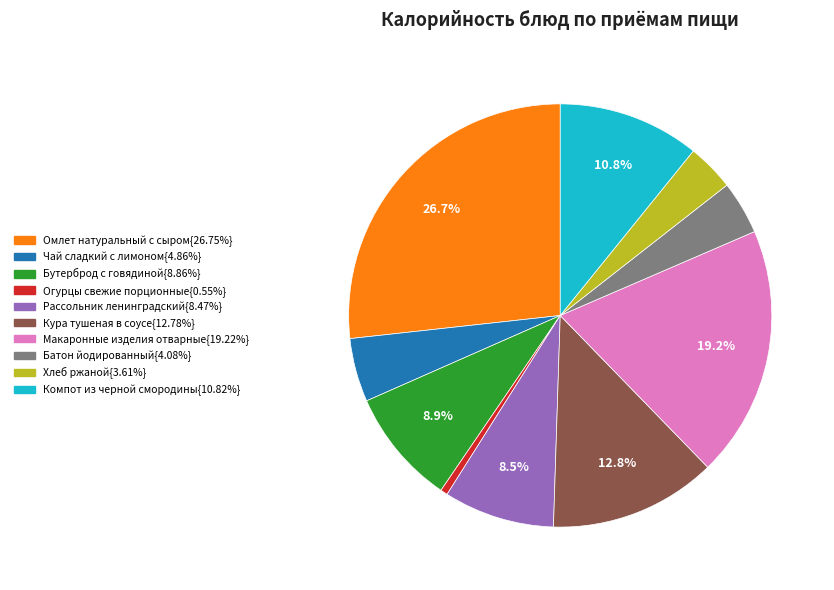

Is there a majority slice in this chart?

No